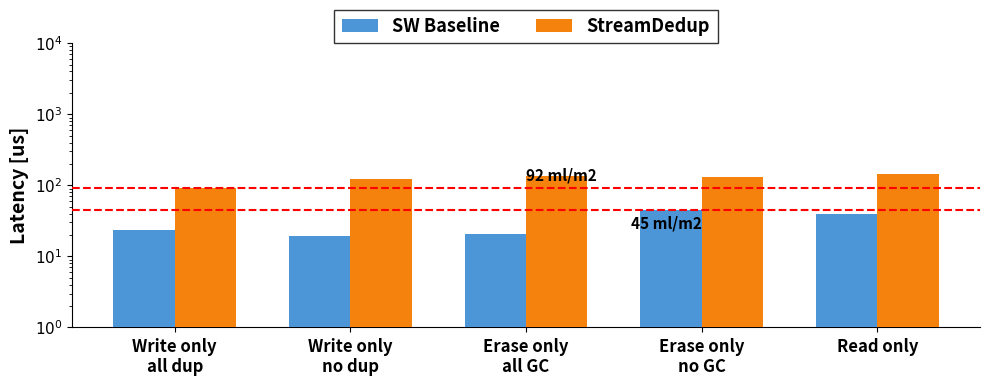

Reading right to left, what are all the values shown in this chart?

SW Baseline: 39.8	45.5	20.9	19.1	23.5
StreamDedup: 145.1	130.1	137.5	123.0	91.8